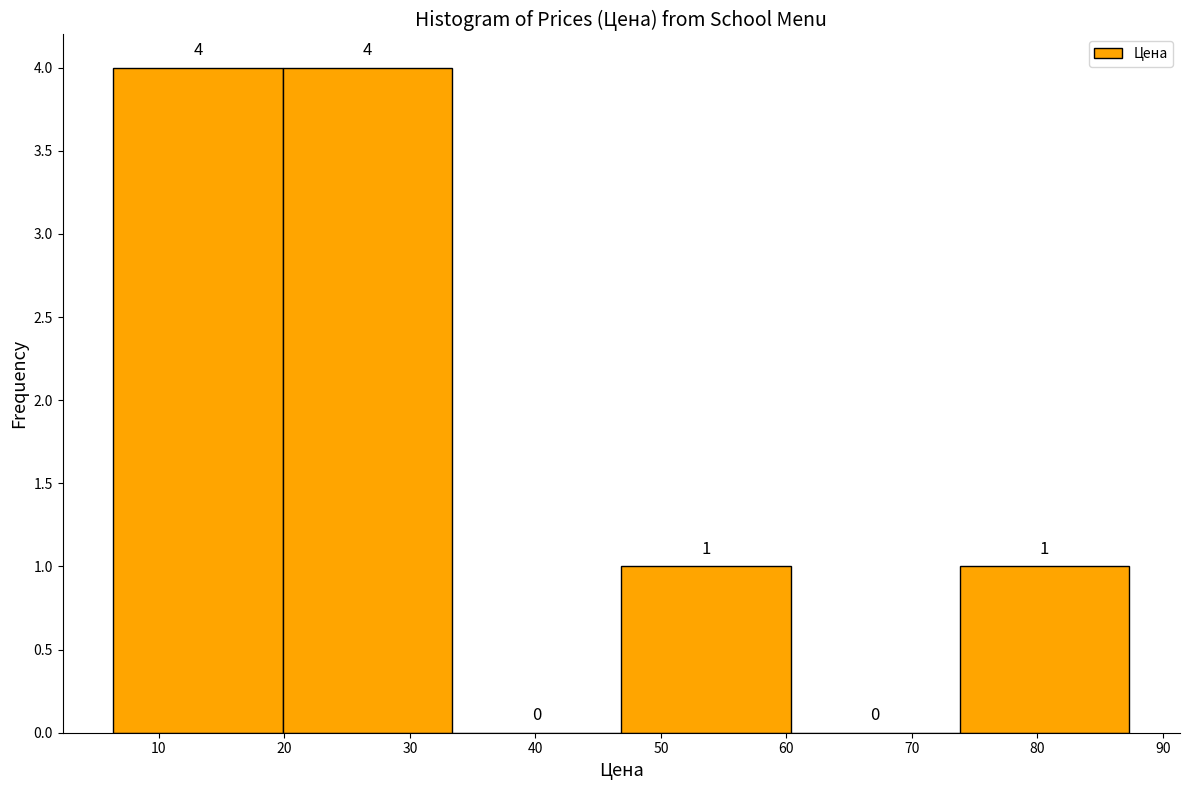

Reading left to right, list every bar in this chart as the range it spans on the x-axis followed by its height. The bar edges are not printed on the chart, so give them approximately, as read against the axis.

6 to 20: 4
20 to 33: 4
33 to 47: 0
47 to 60: 1
60 to 74: 0
74 to 87: 1